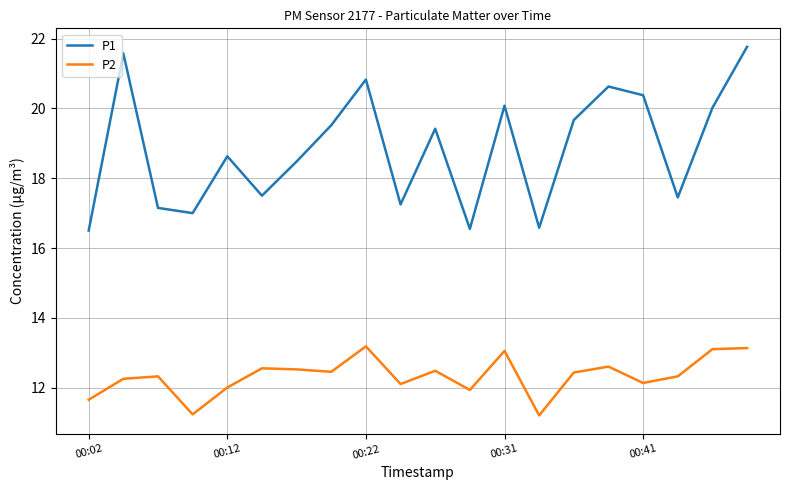

Which series has the largest total across all categories?

P1